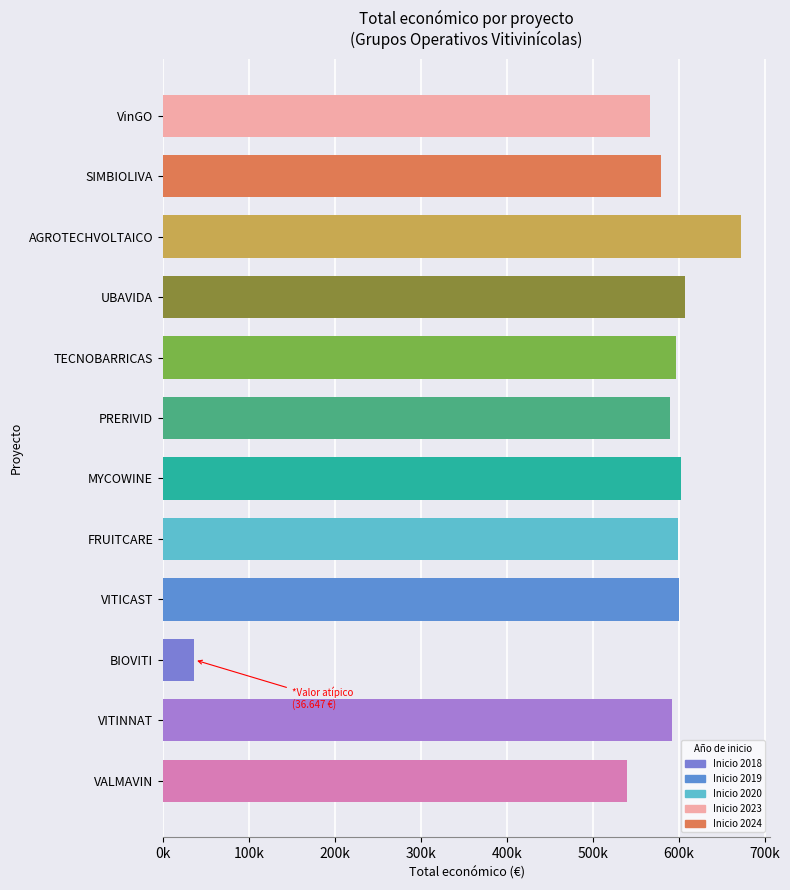

Are the bars horizontal?

Yes